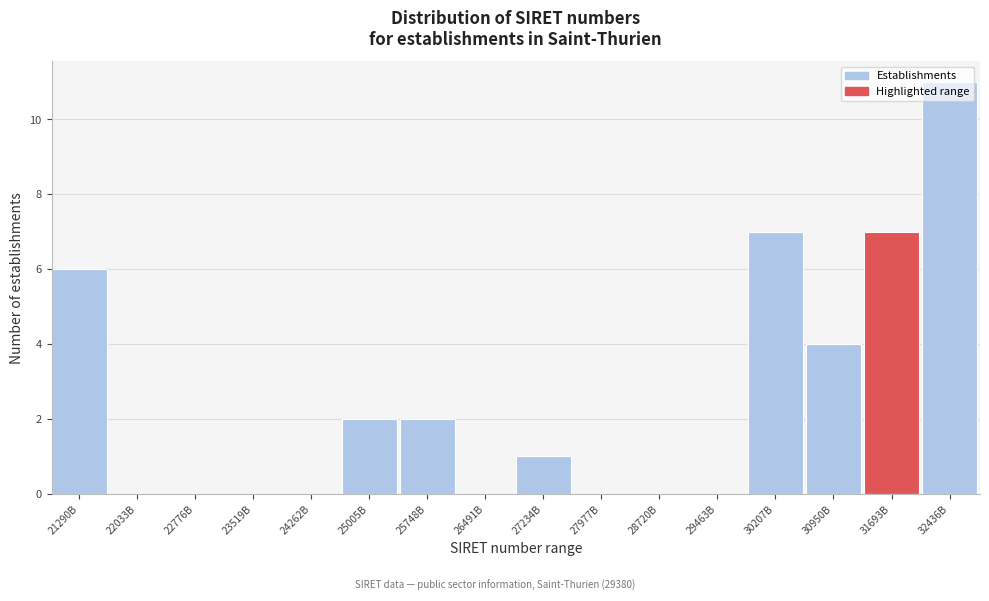

What is the sum of all values?

40